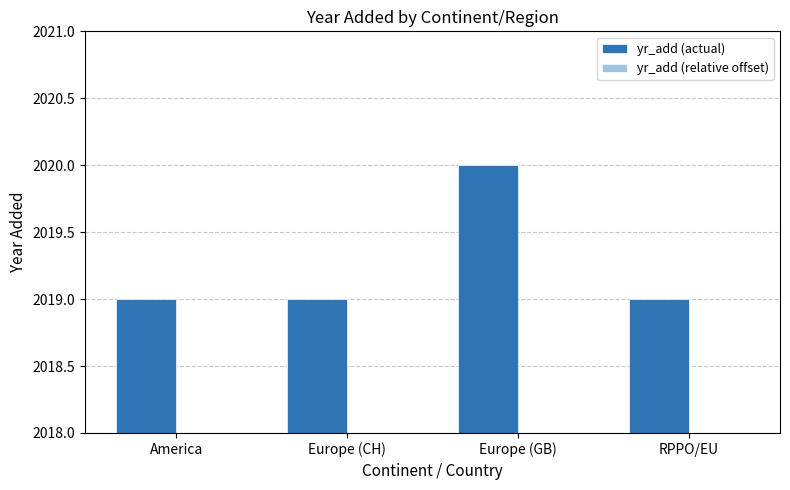

What is the average value of the yr_add (actual) series?

2019.2